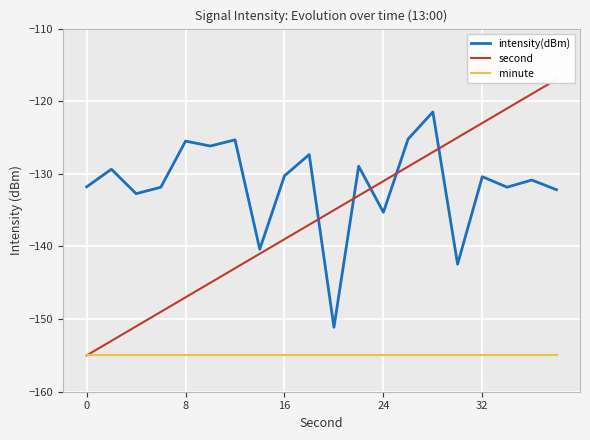

The second series shows -141.0 at 7. True or false?

True